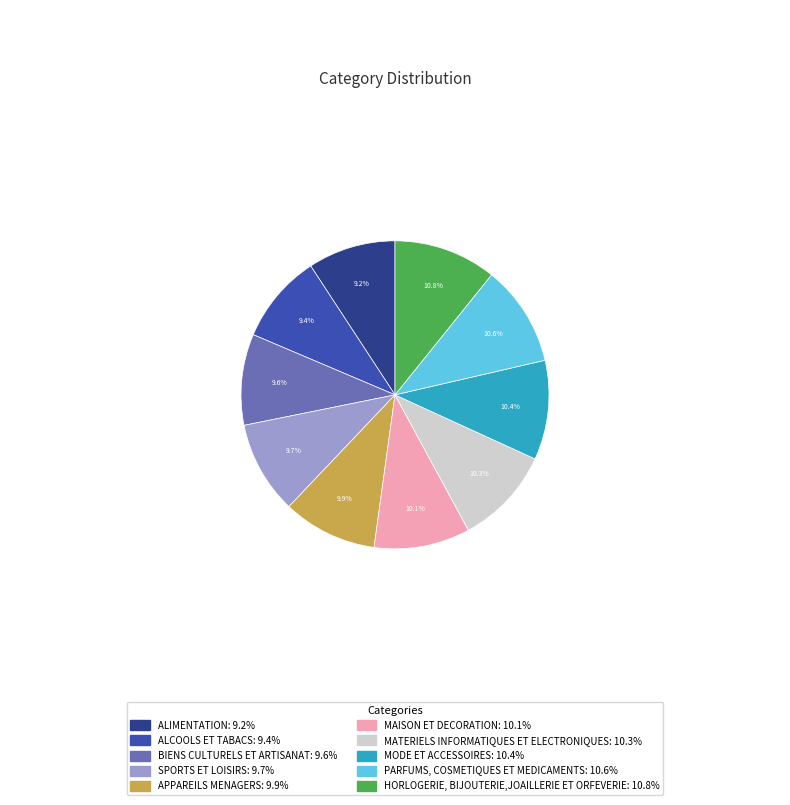

Between APPAREILS MENAGERS and ALIMENTATION, which is larger?

APPAREILS MENAGERS